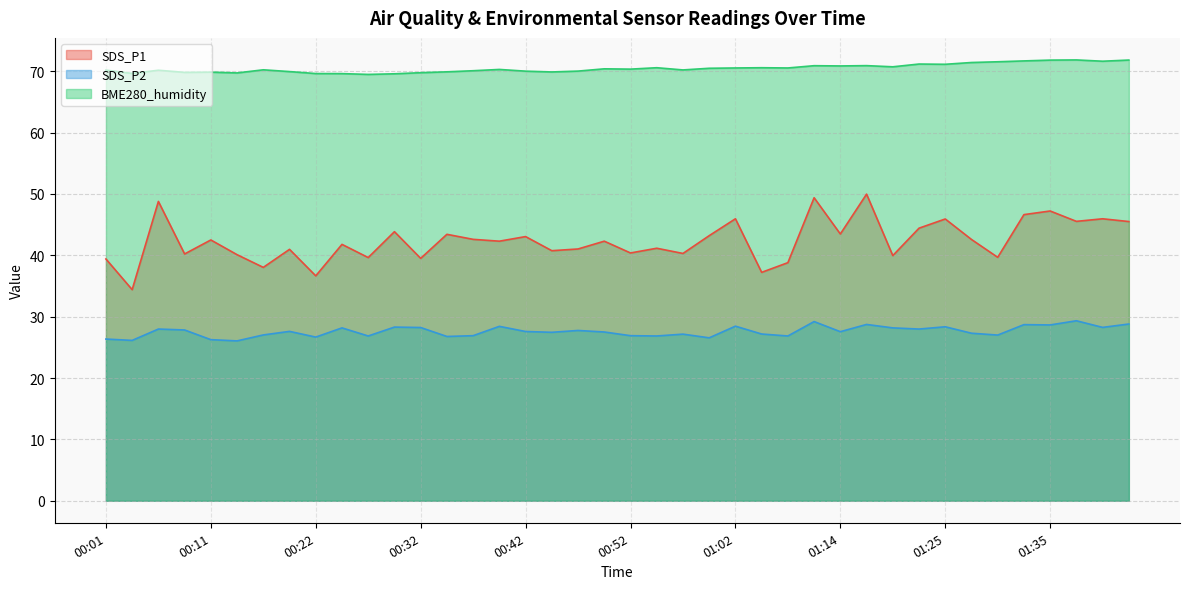

What is the spread (max minus min) of values at 00:55?

43.7